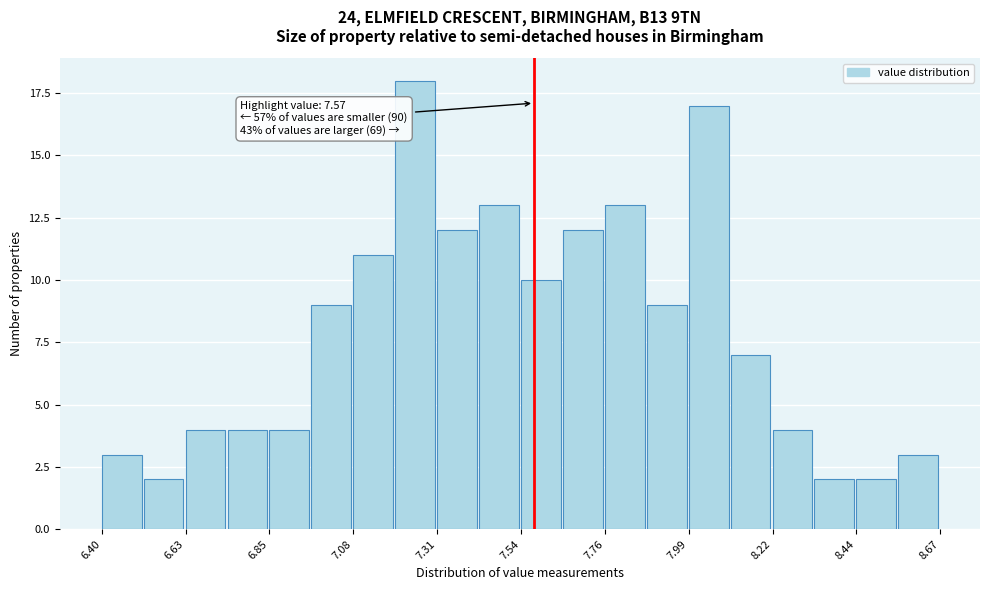

Around what value on the x-axis is the tallest bar? Give the approximate position of its centre, as read against the axis.

7.25